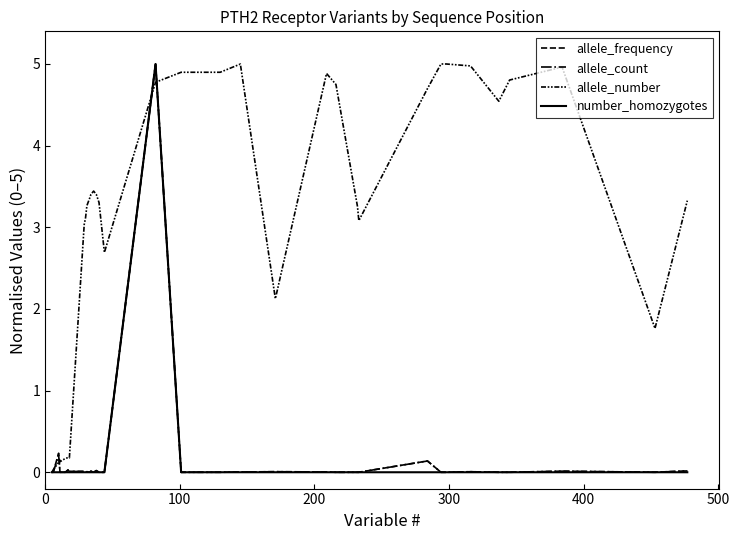

Is it true that allele_count equals 0.0 at 33?

False